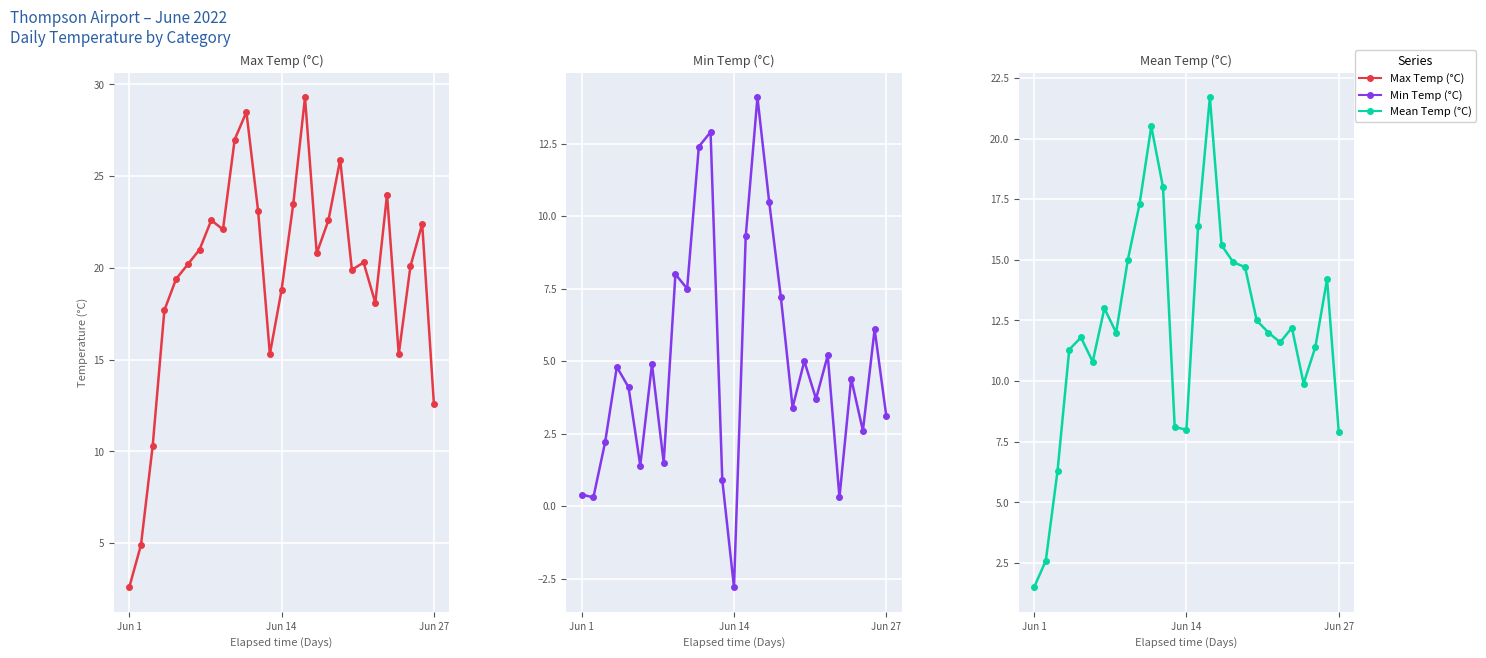

What is the total value across all series at 22?

36.5